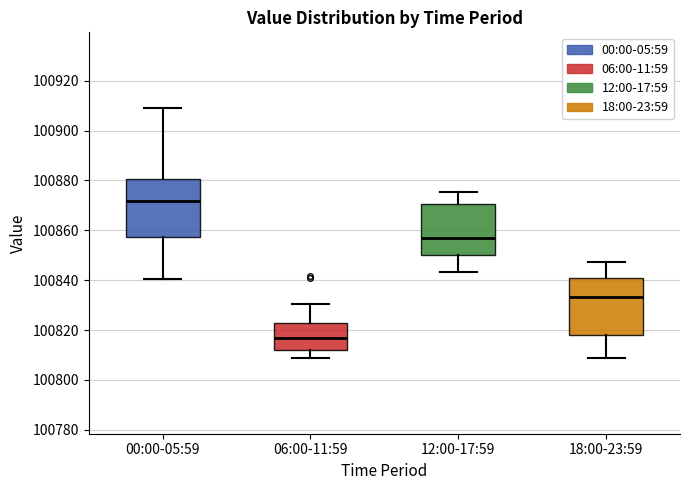

Where is the lower edge of the box for 06:00-11:59 on the y-axis? The values are not printed on the chart, so give them approximately, as read against the axis.

100812